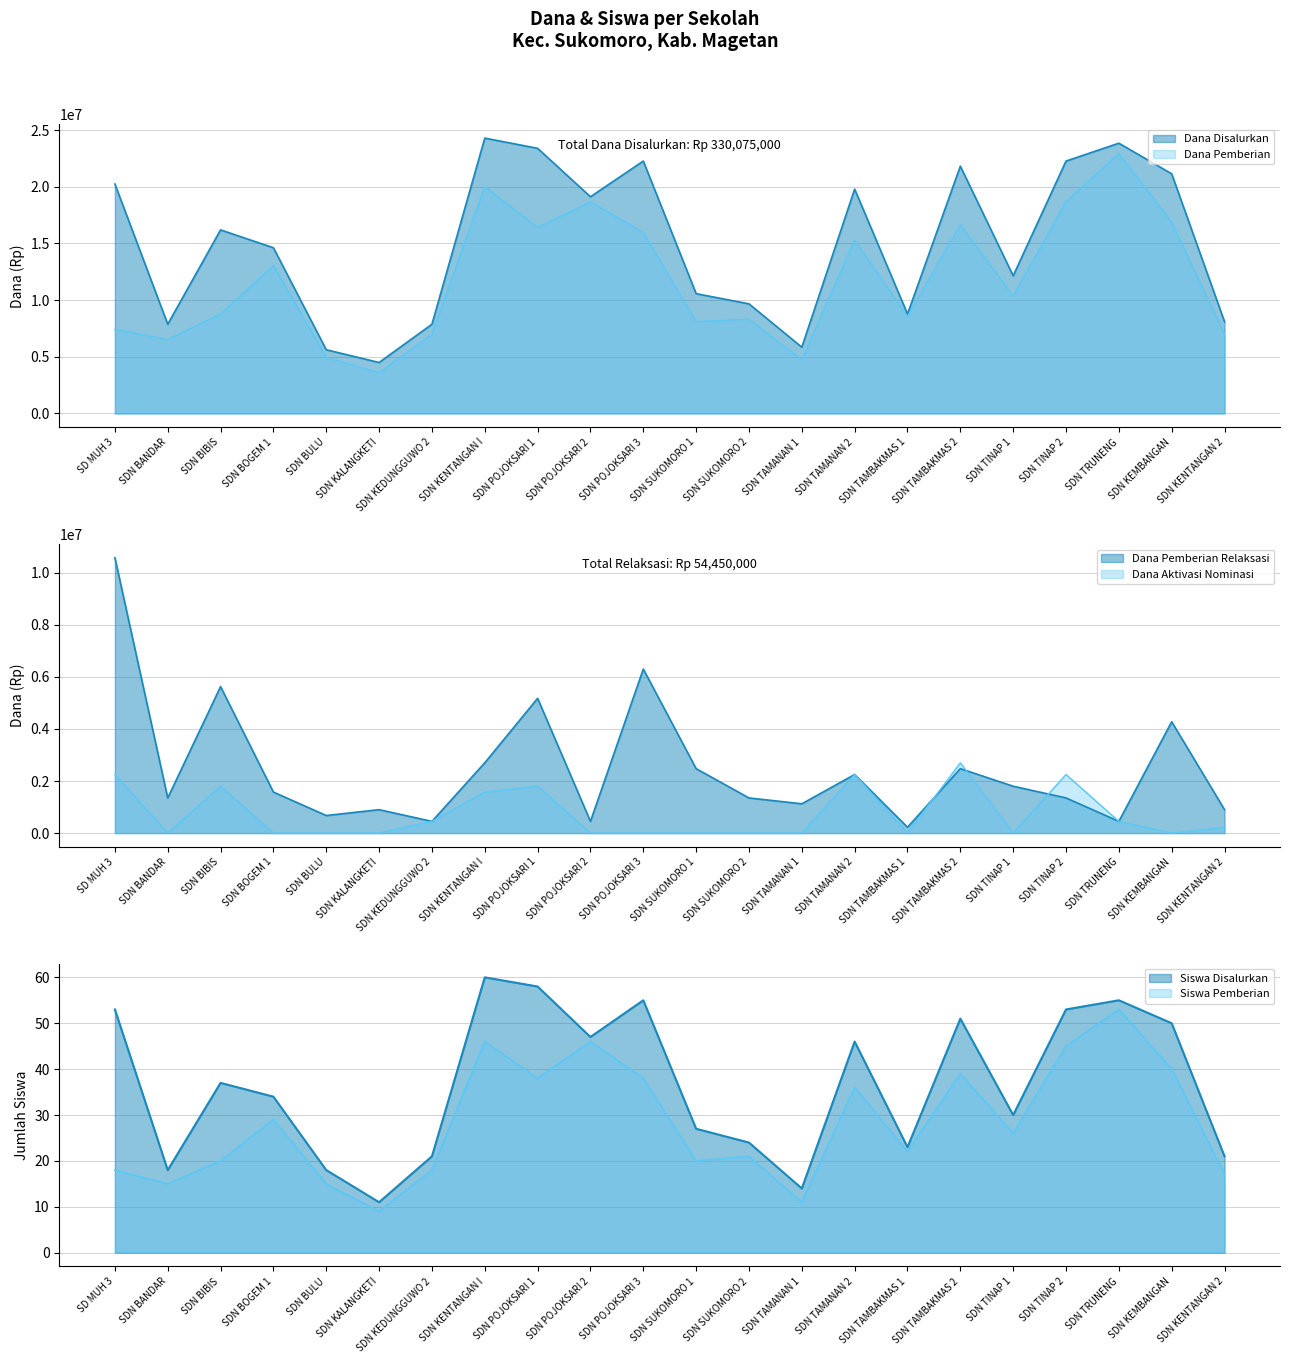

Where is the first local maximum for Dana Disalurkan?

SDN BIBIS